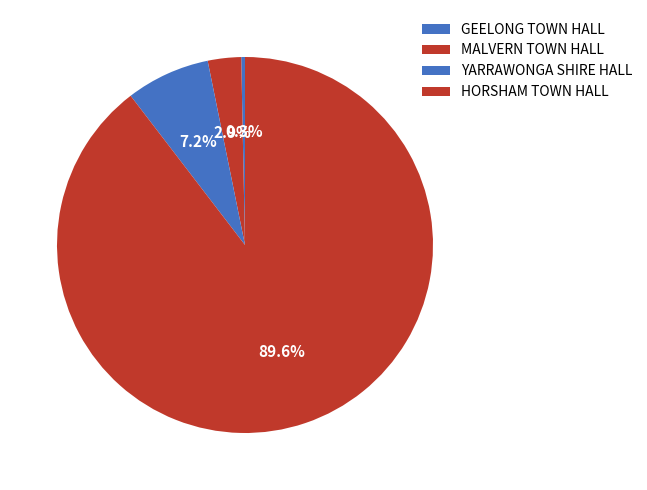

What percentage do MALVERN TOWN HALL and YARRAWONGA SHIRE HALL together represent?

10.1%